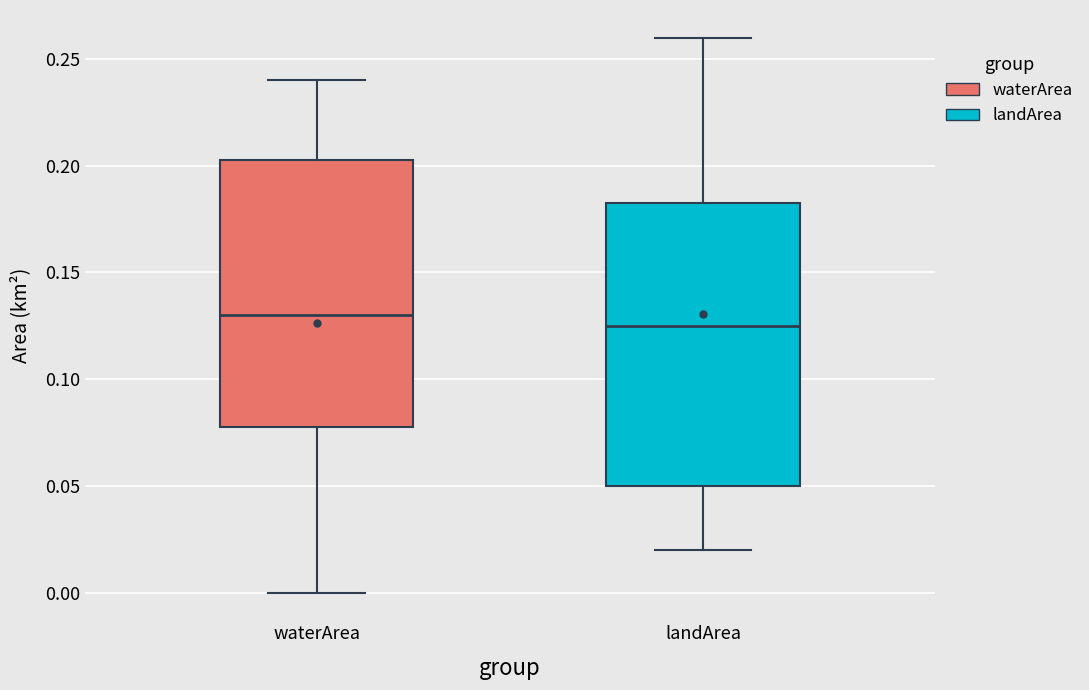

Which box's median line is the highest?

waterArea